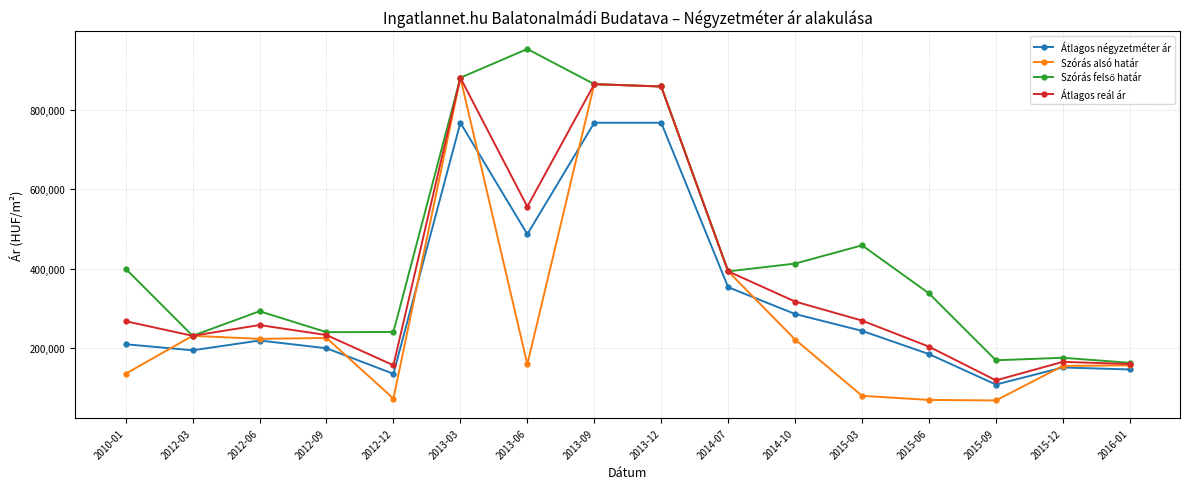

Where is the first local minimum for Átlagos reál ár?

2012-03